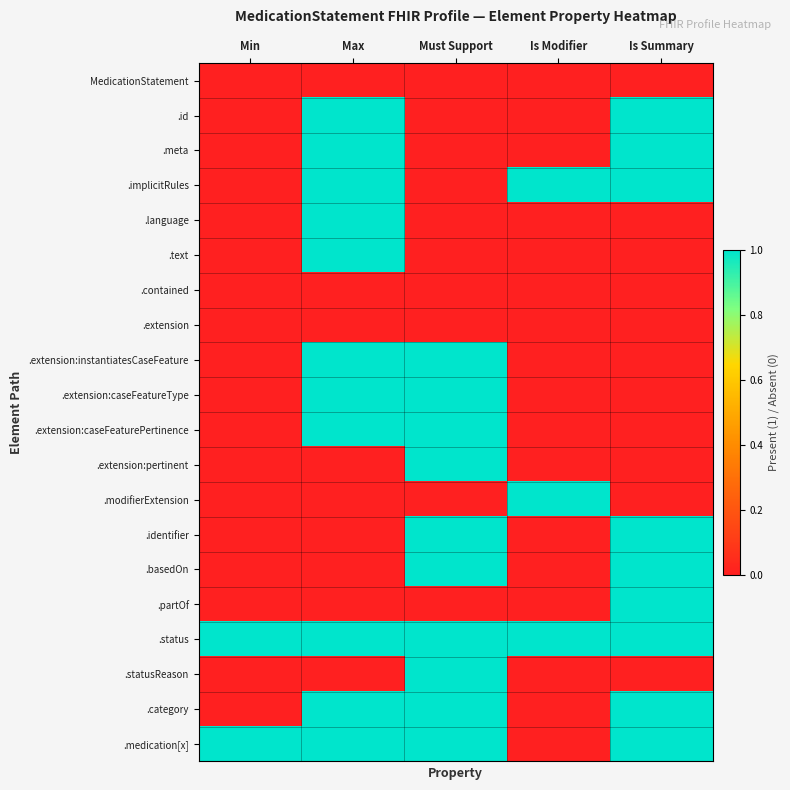

Reading right to left, extract all data points from this chart.

MedicationStatement: Is Summary=0	Is Modifier=0	Must Support=0	Max=0	Min=0
.id: Is Summary=1	Is Modifier=0	Must Support=0	Max=1	Min=0
.meta: Is Summary=1	Is Modifier=0	Must Support=0	Max=1	Min=0
.implicitRules: Is Summary=1	Is Modifier=1	Must Support=0	Max=1	Min=0
.language: Is Summary=0	Is Modifier=0	Must Support=0	Max=1	Min=0
.text: Is Summary=0	Is Modifier=0	Must Support=0	Max=1	Min=0
.contained: Is Summary=0	Is Modifier=0	Must Support=0	Max=0	Min=0
.extension: Is Summary=0	Is Modifier=0	Must Support=0	Max=0	Min=0
.extension:instantiatesCaseFeature: Is Summary=0	Is Modifier=0	Must Support=1	Max=1	Min=0
.extension:caseFeatureType: Is Summary=0	Is Modifier=0	Must Support=1	Max=1	Min=0
.extension:caseFeaturePertinence: Is Summary=0	Is Modifier=0	Must Support=1	Max=1	Min=0
.extension:pertinent: Is Summary=0	Is Modifier=0	Must Support=1	Max=0	Min=0
.modifierExtension: Is Summary=0	Is Modifier=1	Must Support=0	Max=0	Min=0
.identifier: Is Summary=1	Is Modifier=0	Must Support=1	Max=0	Min=0
.basedOn: Is Summary=1	Is Modifier=0	Must Support=1	Max=0	Min=0
.partOf: Is Summary=1	Is Modifier=0	Must Support=0	Max=0	Min=0
.status: Is Summary=1	Is Modifier=1	Must Support=1	Max=1	Min=1
.statusReason: Is Summary=0	Is Modifier=0	Must Support=1	Max=0	Min=0
.category: Is Summary=1	Is Modifier=0	Must Support=1	Max=1	Min=0
.medication[x]: Is Summary=1	Is Modifier=0	Must Support=1	Max=1	Min=1